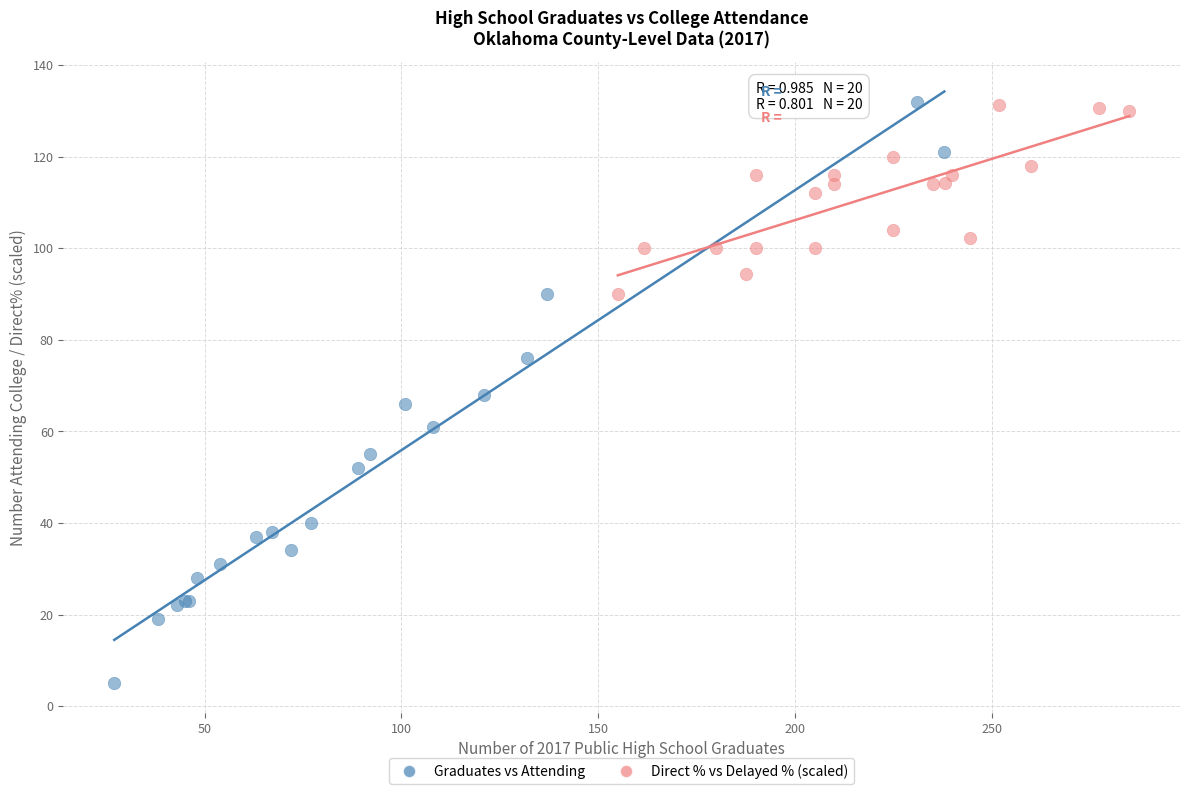

Which series contains the lowest Y value?

Graduates vs Attending